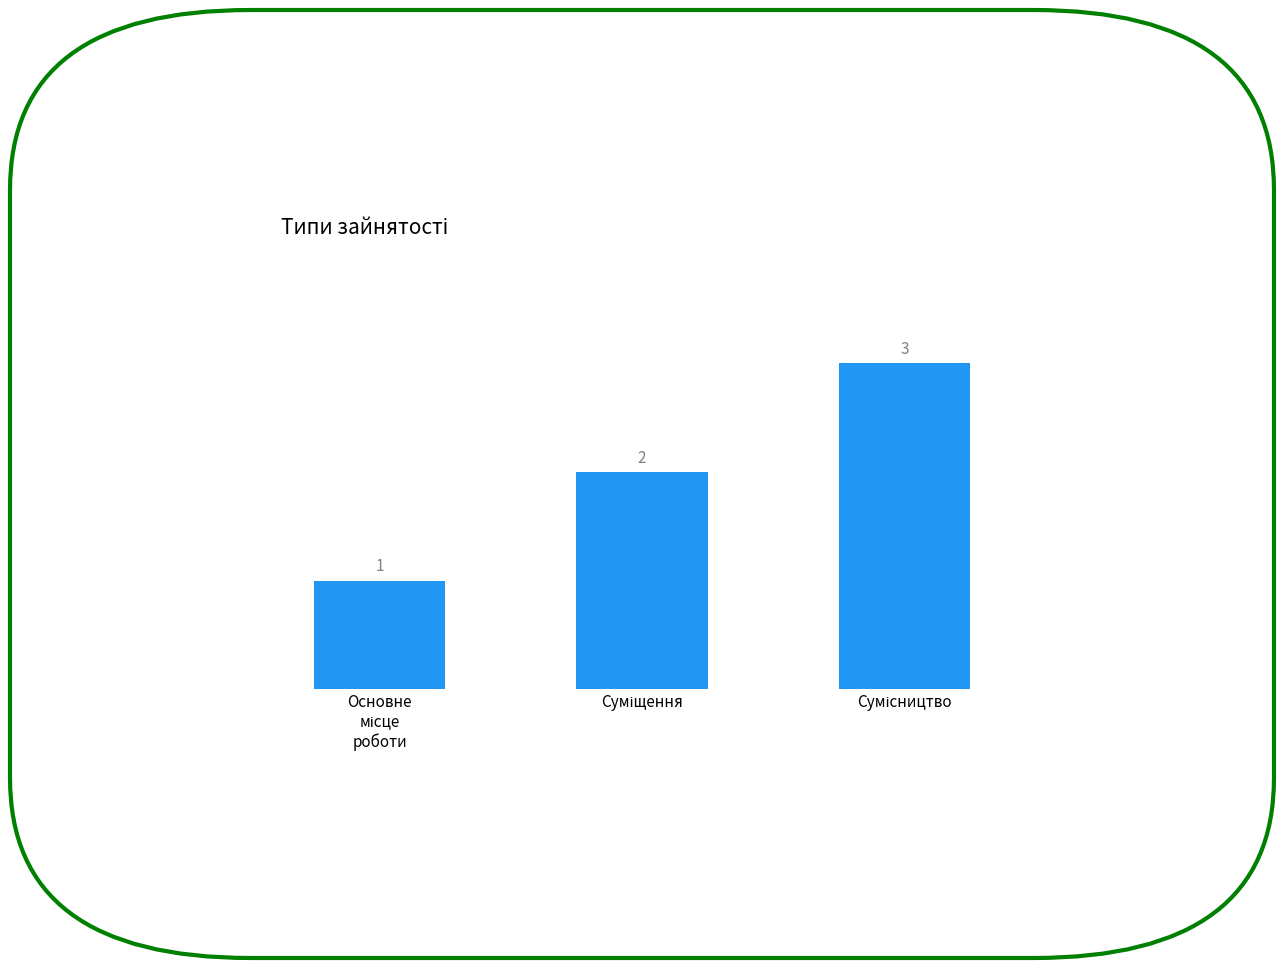

How many values are between 1 and 3?

3